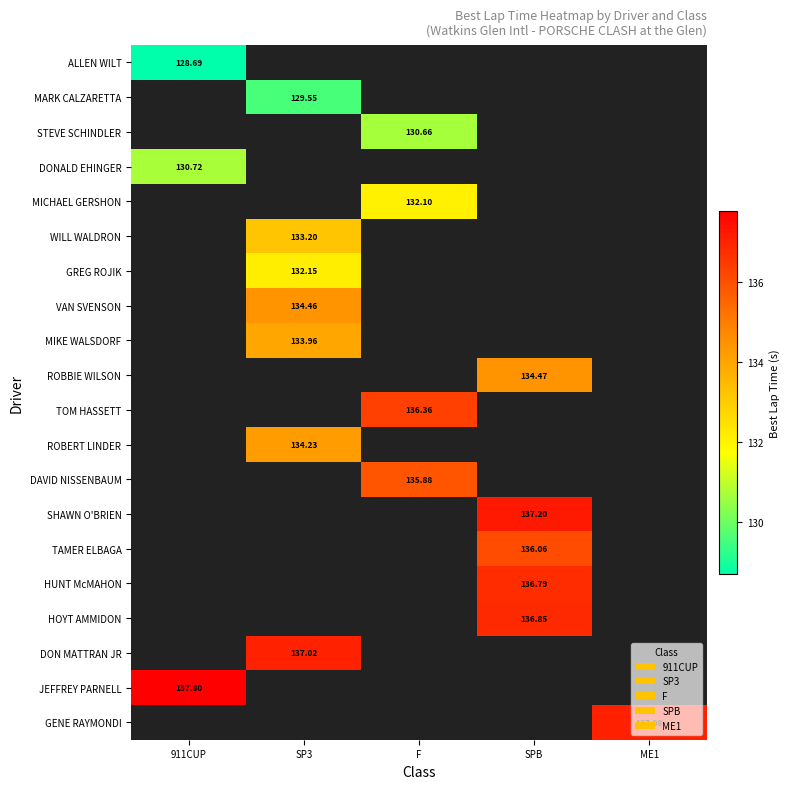

Which has a higher value, SP3 or F?

F